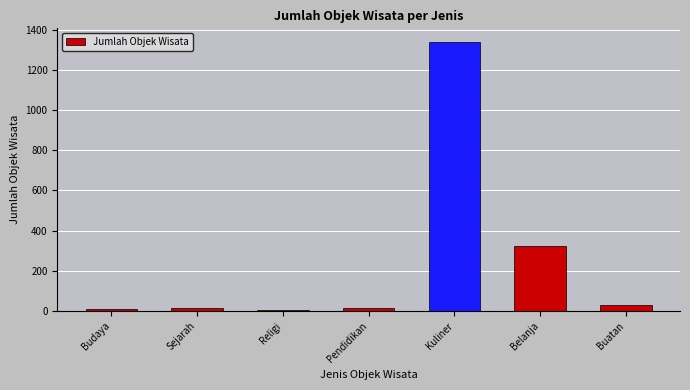

What is the difference between the maximum and second lowest values?

1329